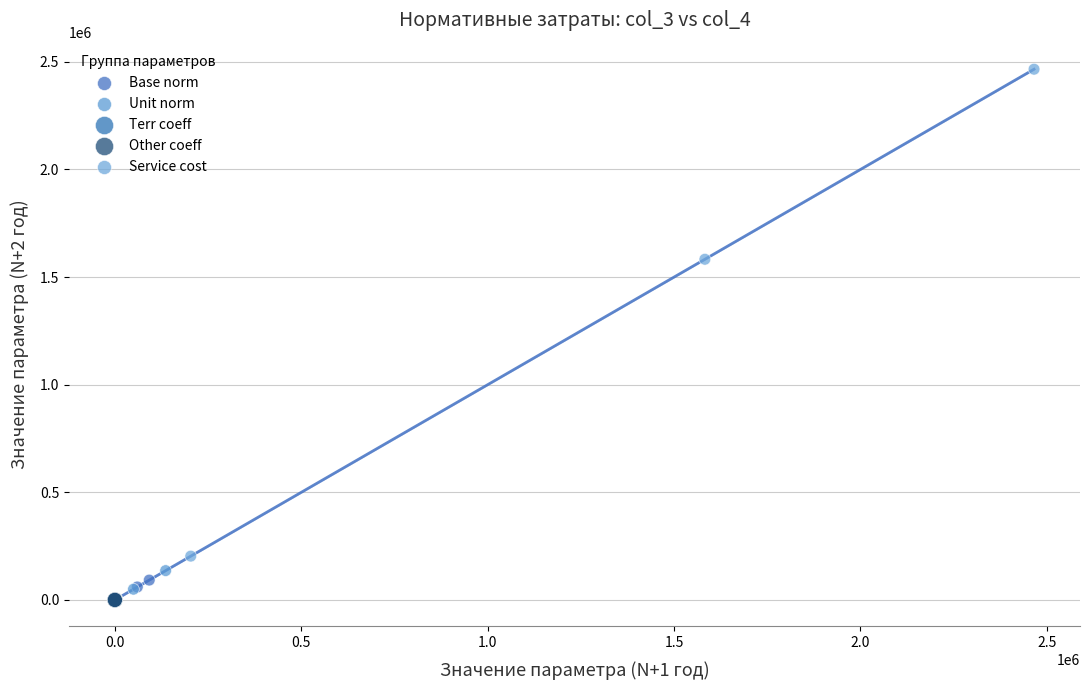

Which series contains the highest Y value?

Service cost